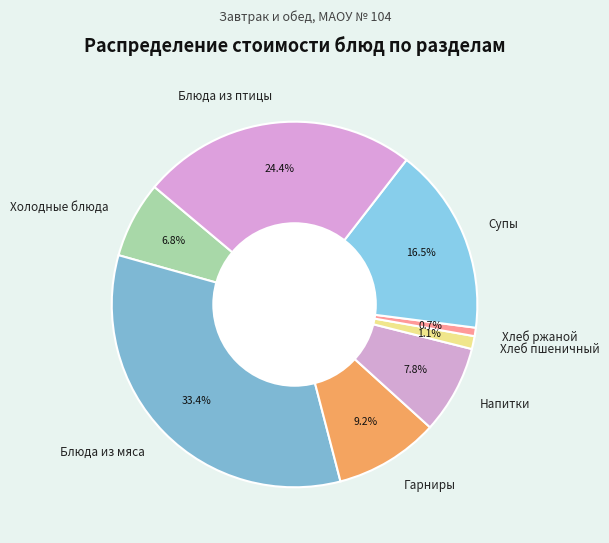

What is the largest slice in the pie chart?

Блюда из мяса